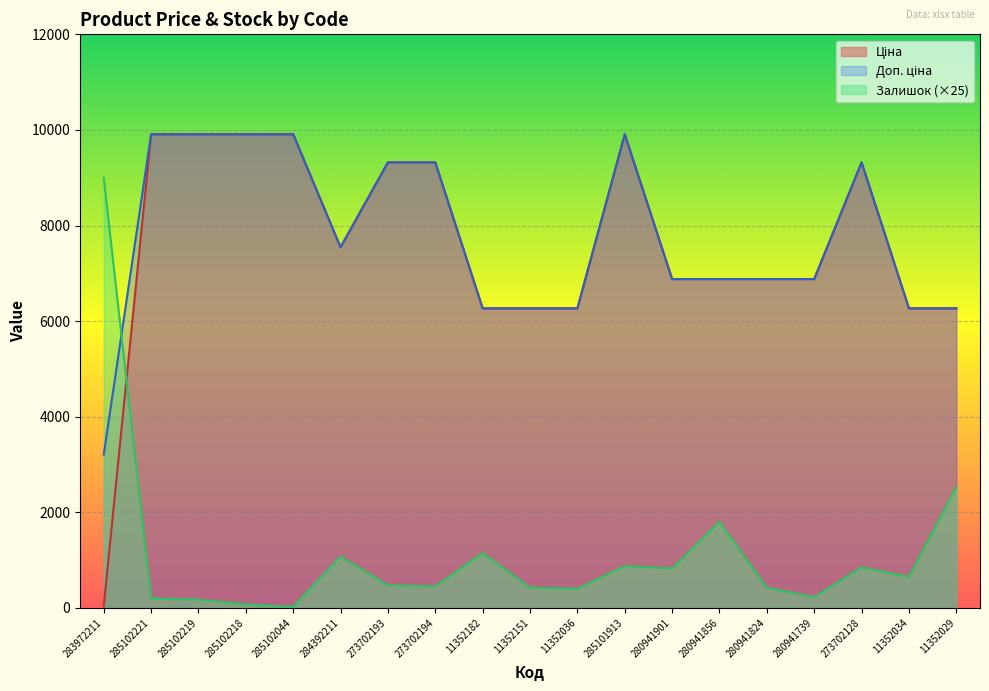

What is the greatest value displayed?

9908.5